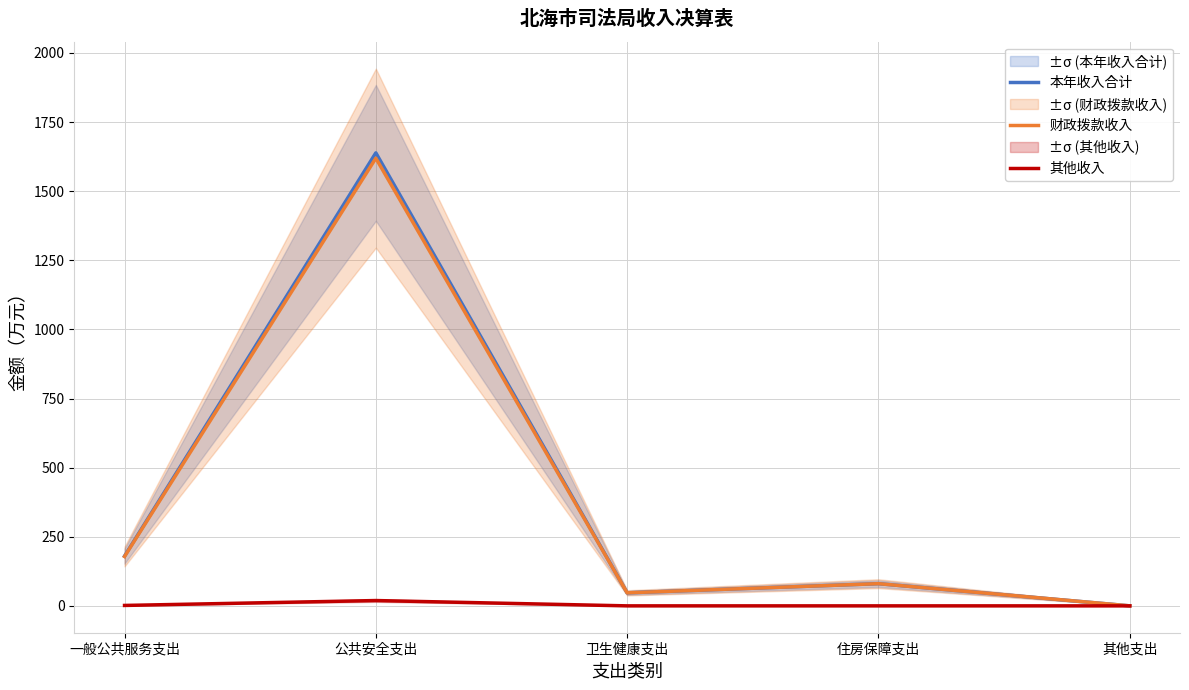

List the series in order of their peak value, lowest first.

其他收入, 财政拨款收入, 本年收入合计